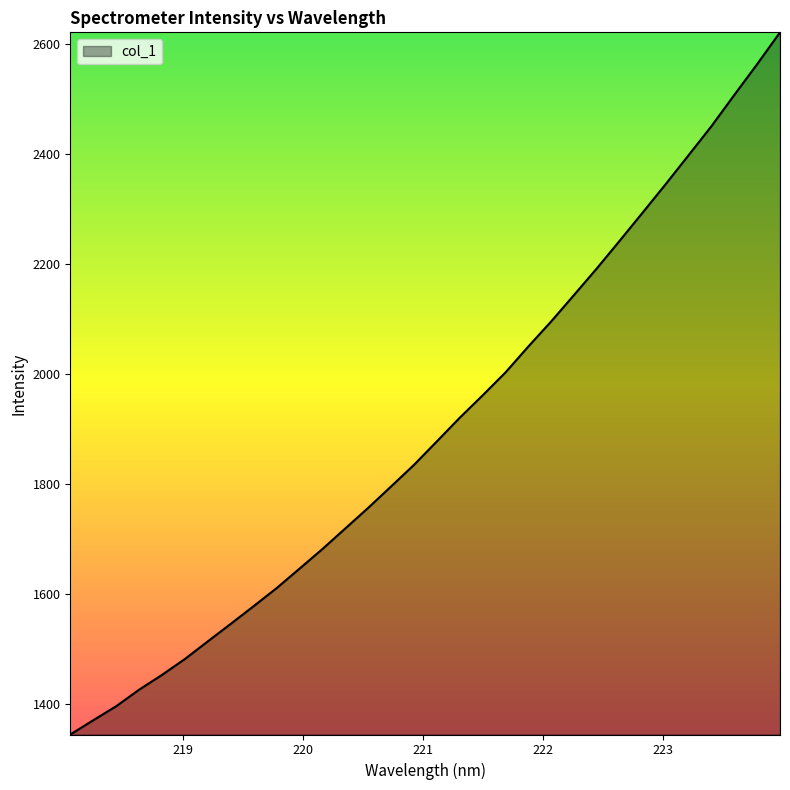

What is the smallest value displayed?

1343.8